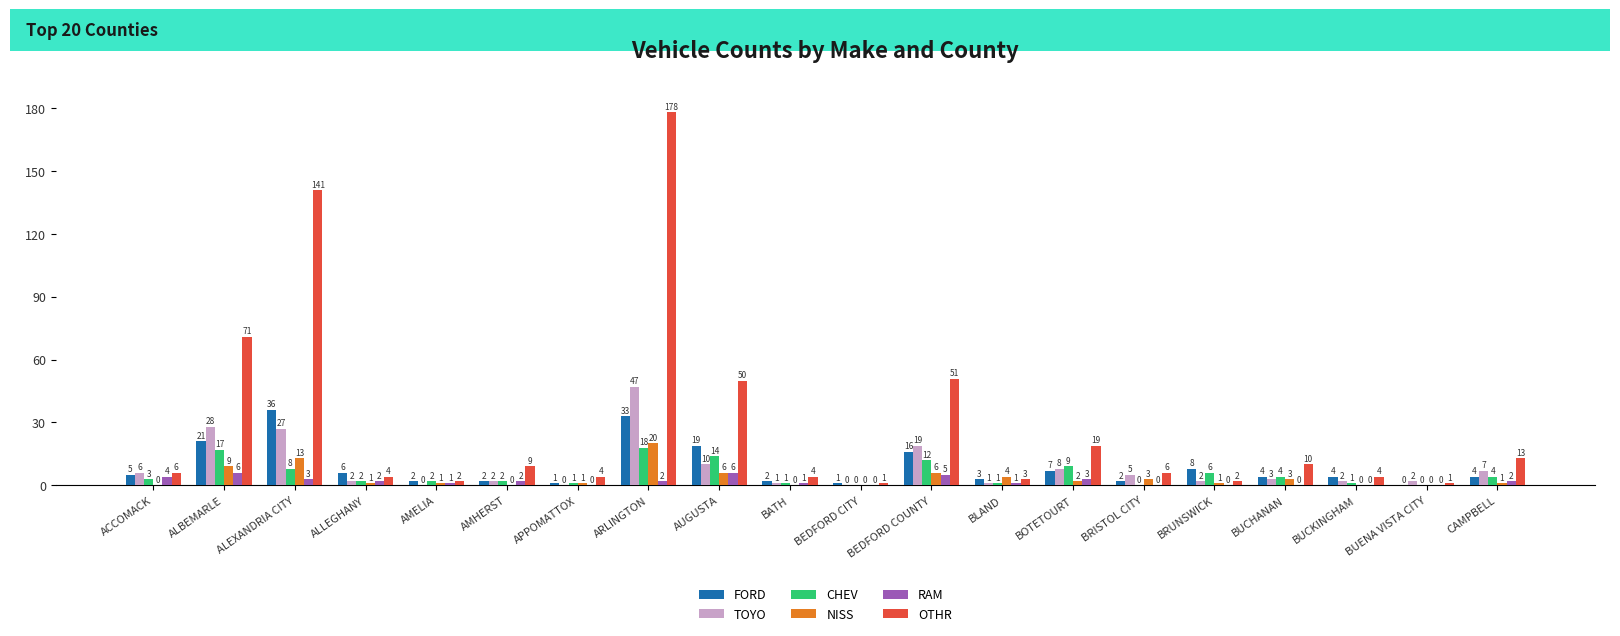

Does the chart contain stacked bars?

No